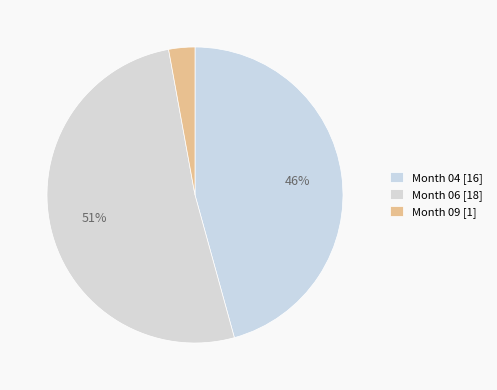

Count the number of slices in the pie.

3